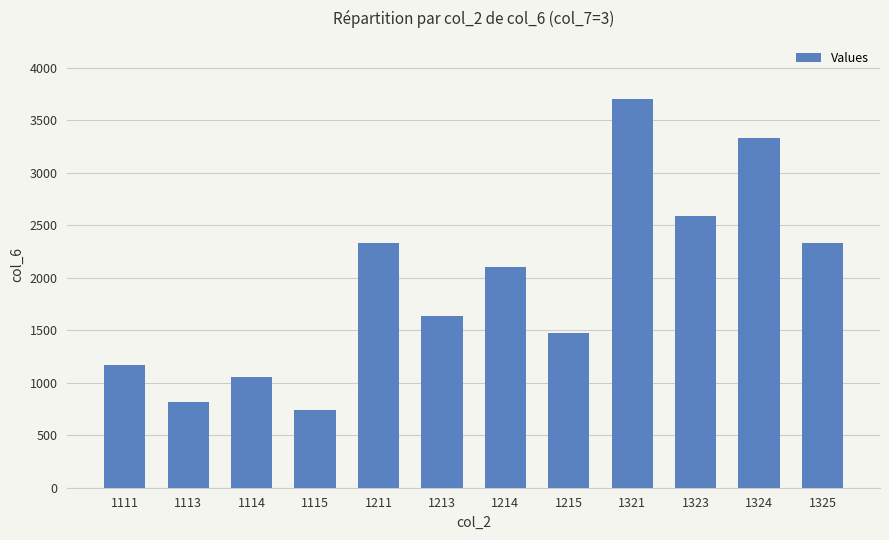

Between 1113 and 1215, which is larger?

1215